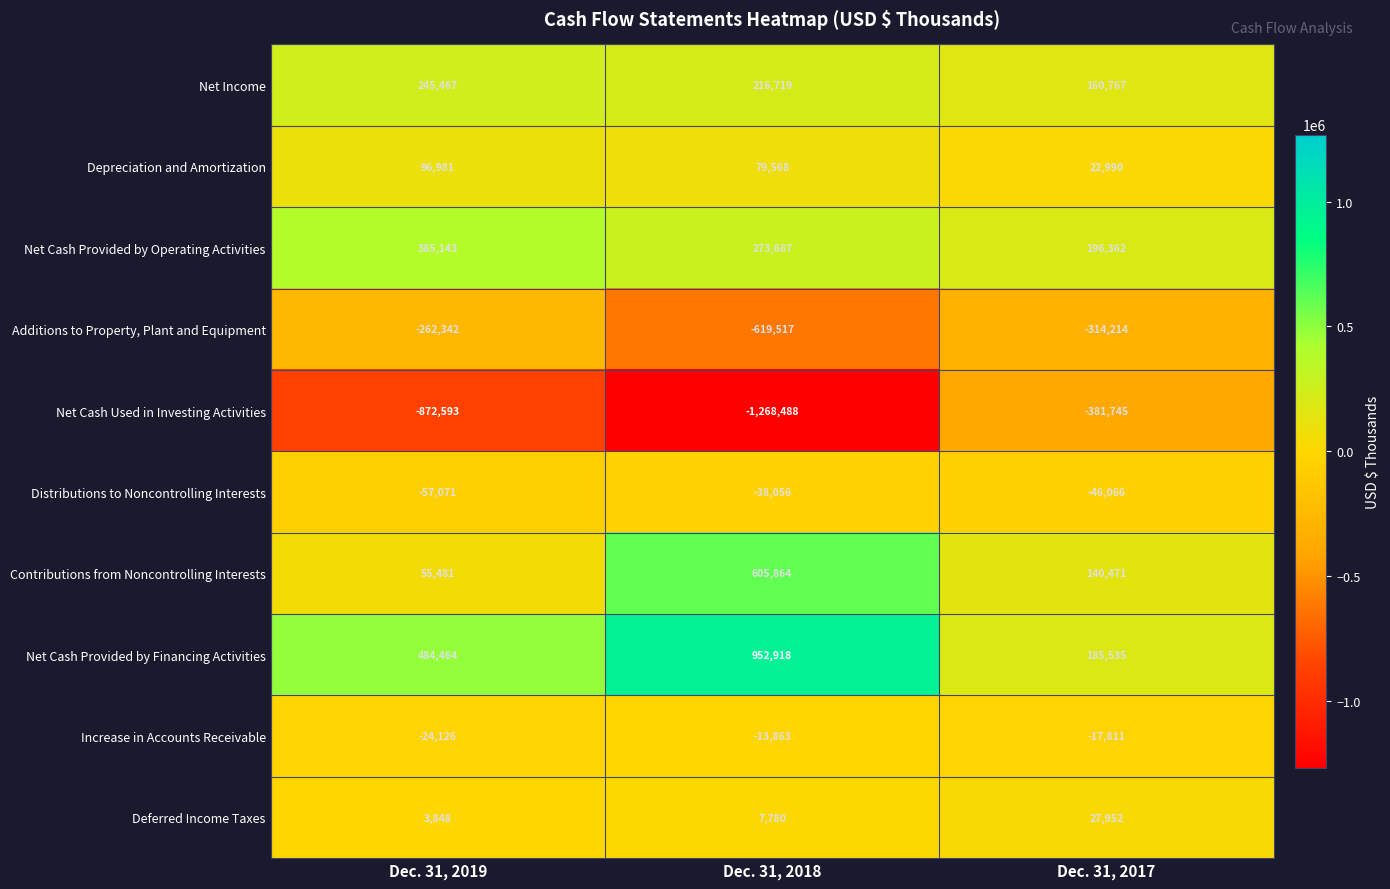

How many Distributions to Noncontrolling Interests values are between -57071 and -38056?

3